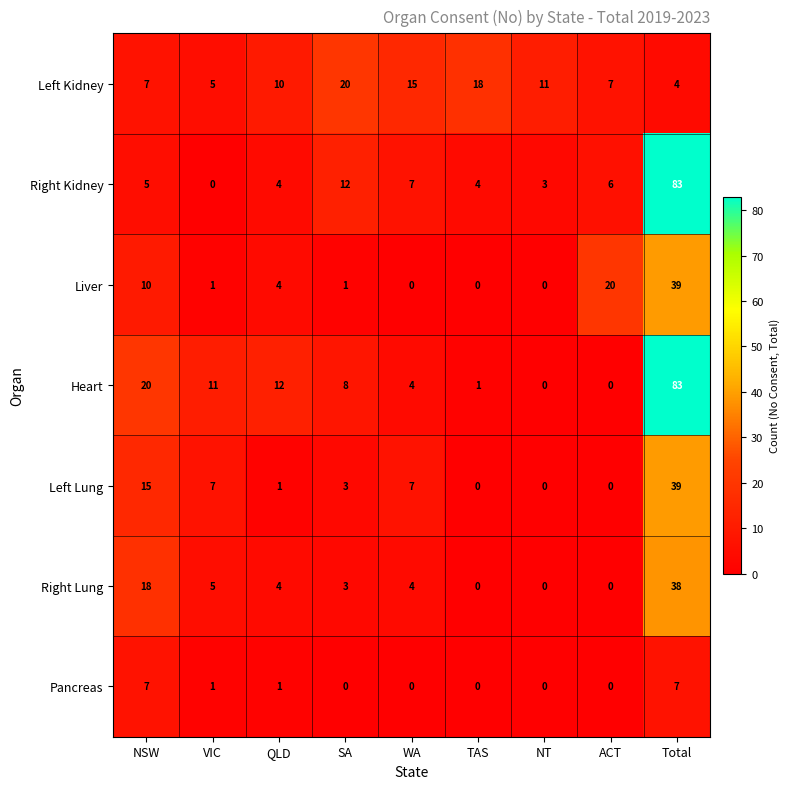

How many data points does each series have?

9